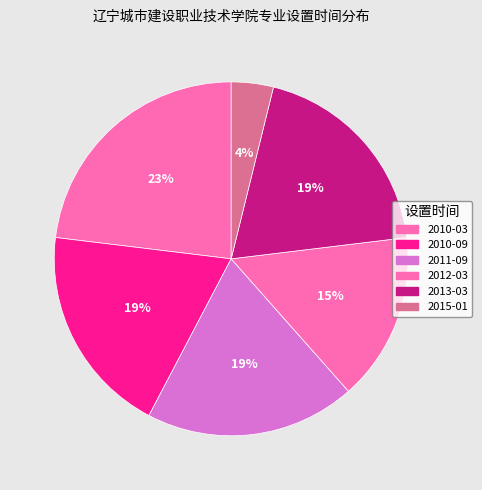

To the nearest percent, what is the difference between the largest and smallest slice percentages?

19%